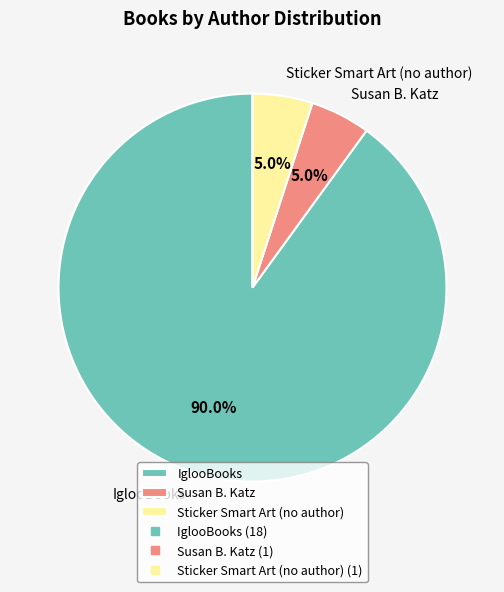

Between Sticker Smart Art (no author) and IglooBooks, which is larger?

IglooBooks